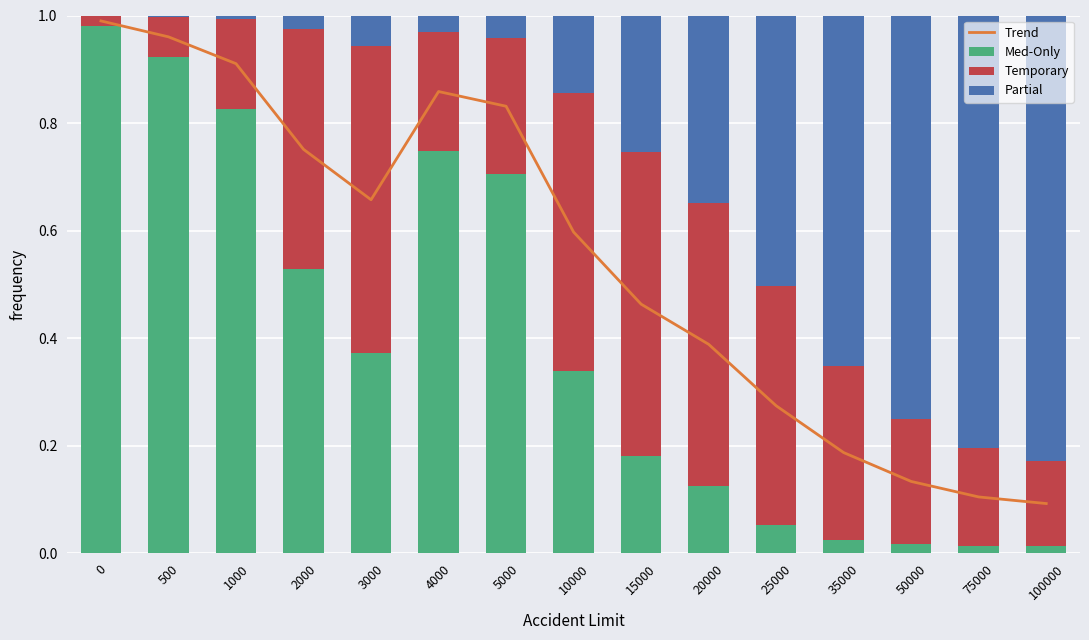

Between 2000 and 3000, which is larger?

2000